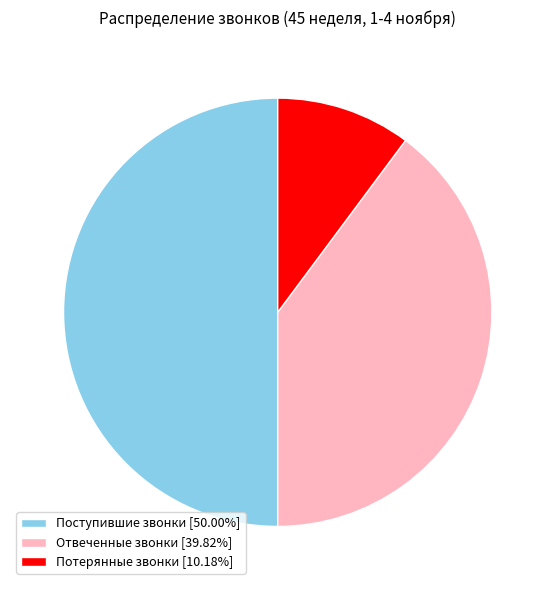

Rank the categories by value from highest to lowest.

Поступившие звонки, Отвеченные звонки, Потерянные звонки